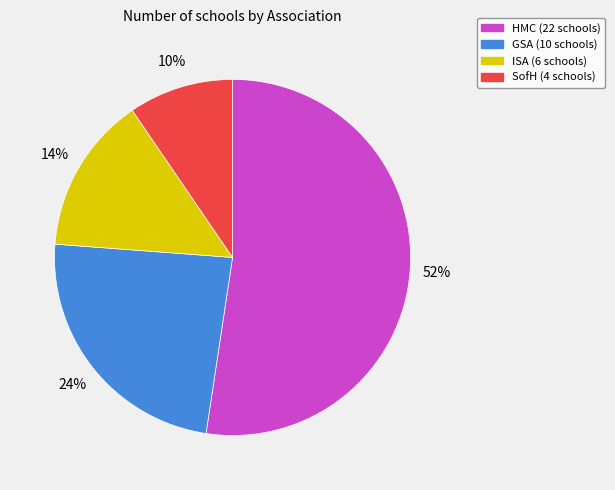

How many slices are in this pie chart?

4